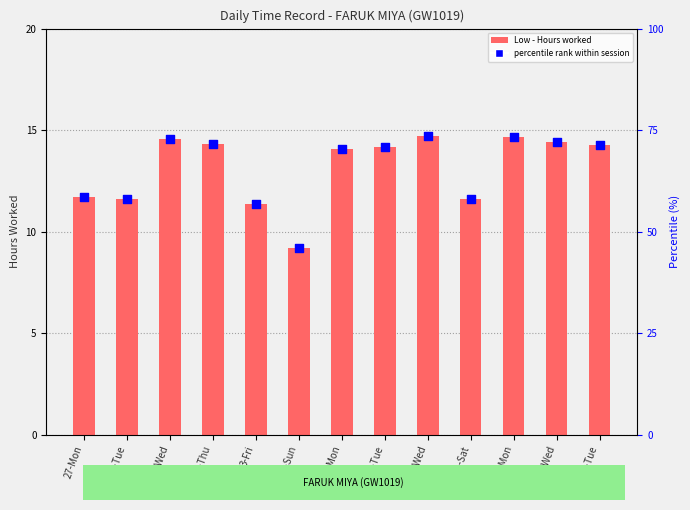

At how many categories does at least one series exceed 13?

8